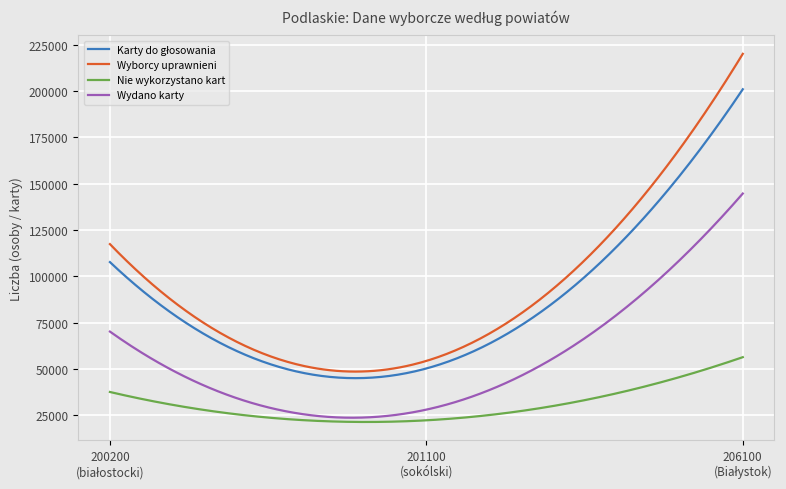

True or false: Nie wykorzystano kart and Wyborcy uprawnieni intersect in this chart.

False